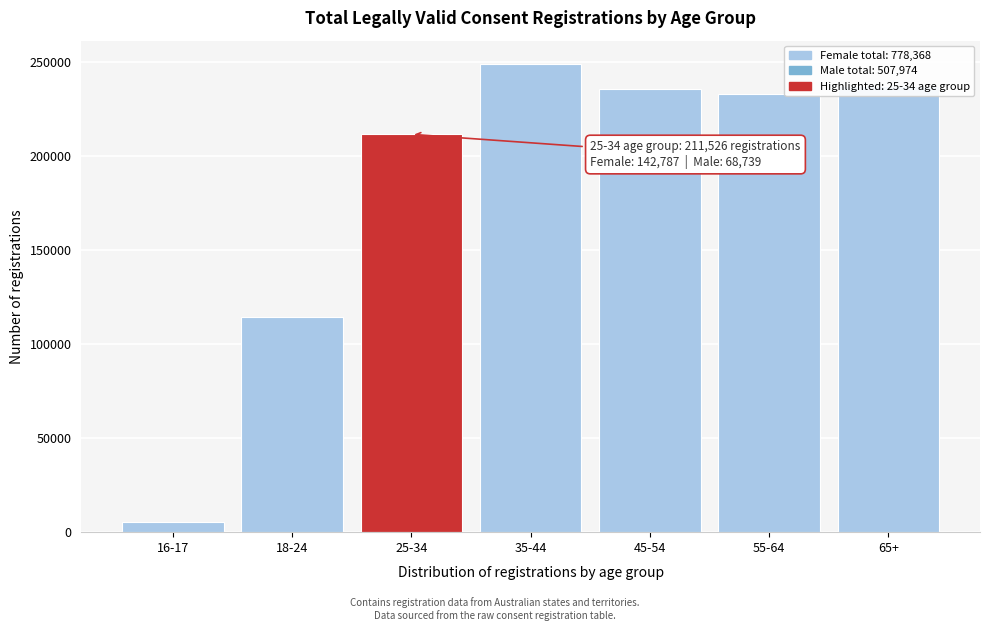

What is the maximum value shown in the chart?

248864